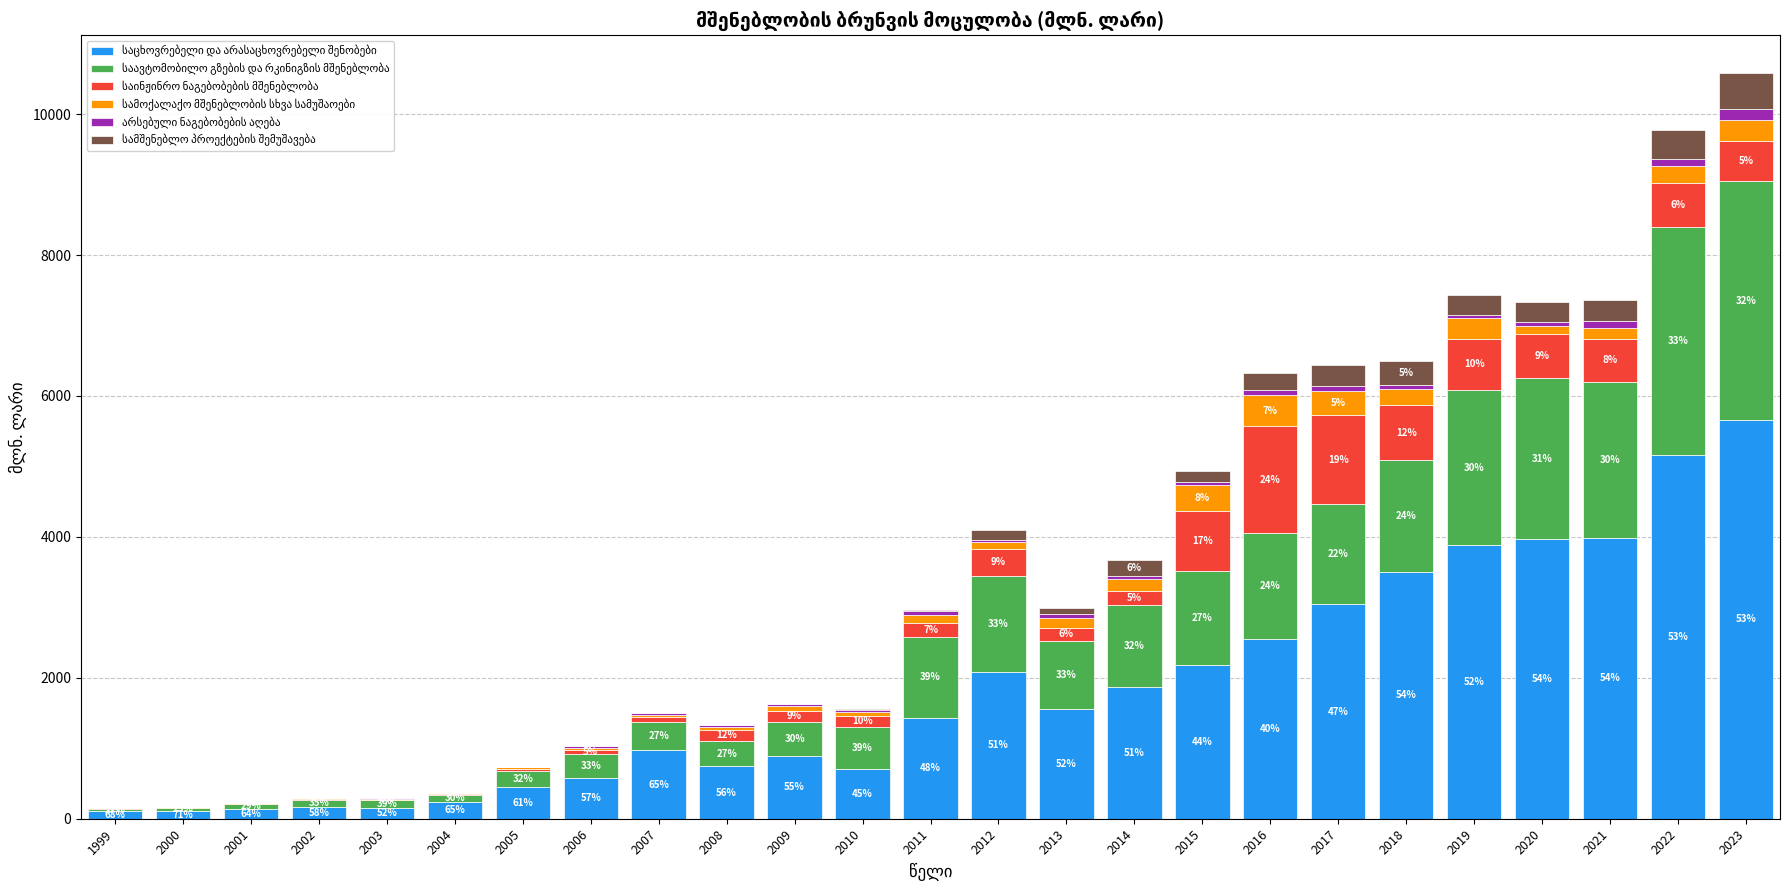

Rank the series at 2021 from lowest to highest value.

არსებული ნაგებობების აღება, სამოქალაქო მშენებლობის სხვა სამუშაოები, სამშენებლო პროექტების შემუშავება, საინჟინრო ნაგებობების მშენებლობა, საავტომობილო გზების და რკინიგზის მშენებლობა, საცხოვრებელი და არასაცხოვრებელი შენობები